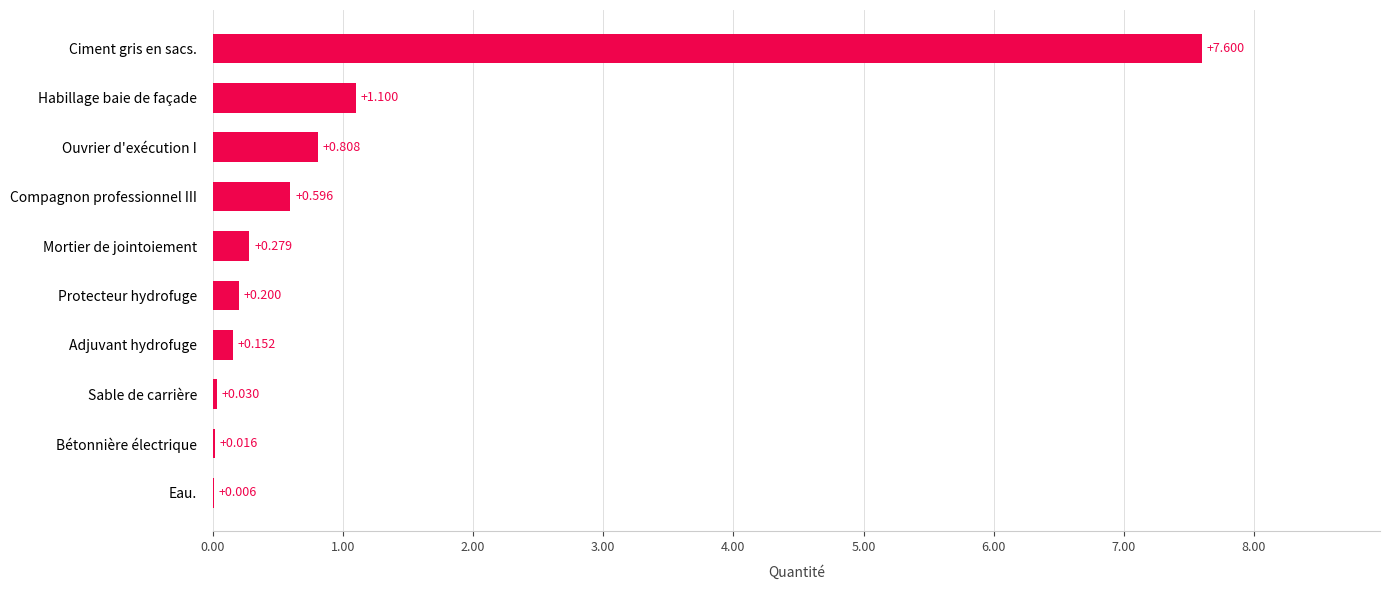

Where is the data nearest to the value 3?

Habillage baie de façade